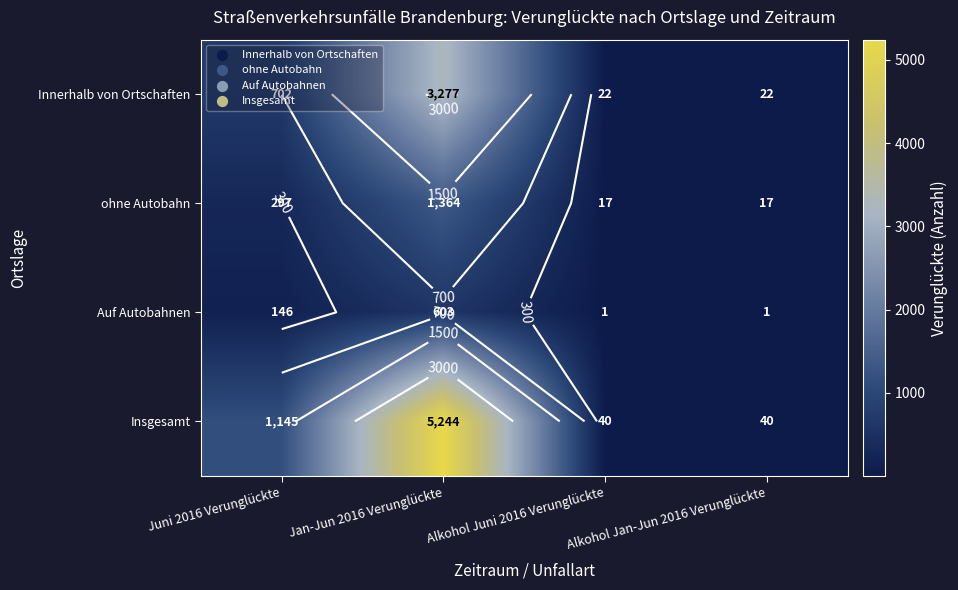

Which series has the widest spread of values?

Insgesamt